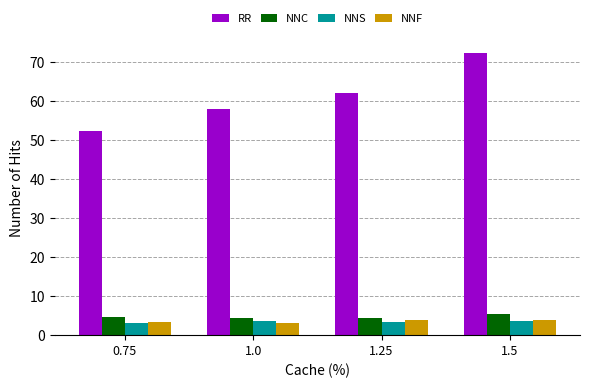

Rank the categories by RR value from lowest to highest.

0.75, 1.0, 1.25, 1.5